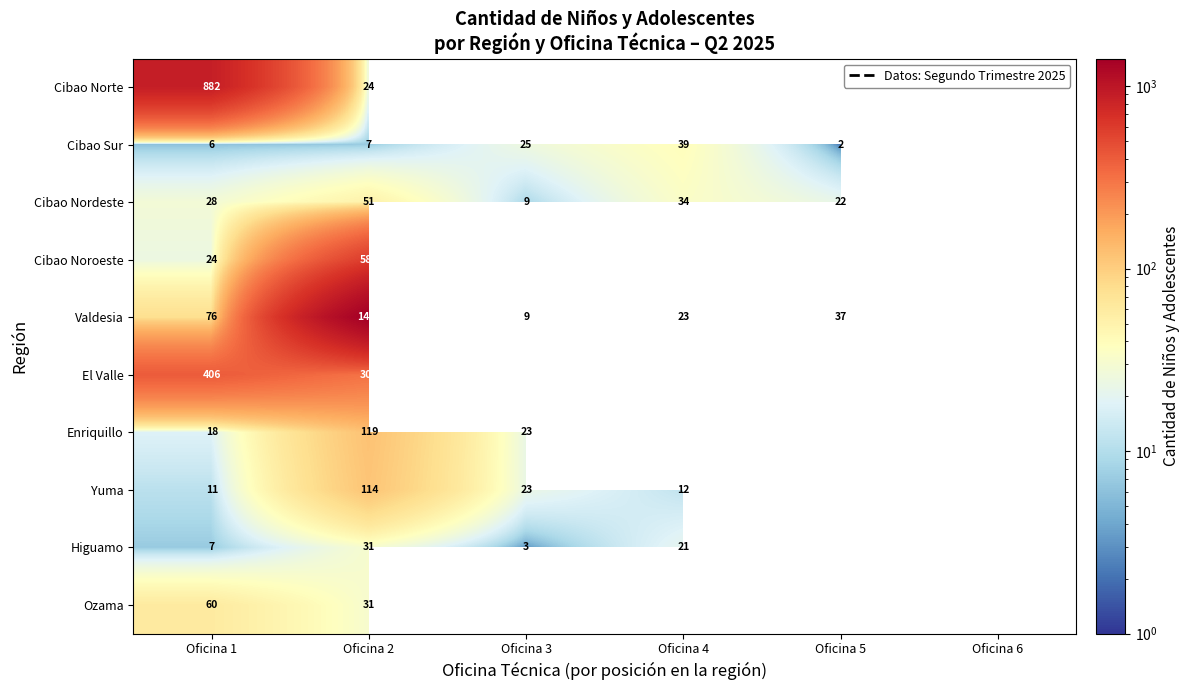

What is the spread (max minus min) of values at Oficina 1?

876